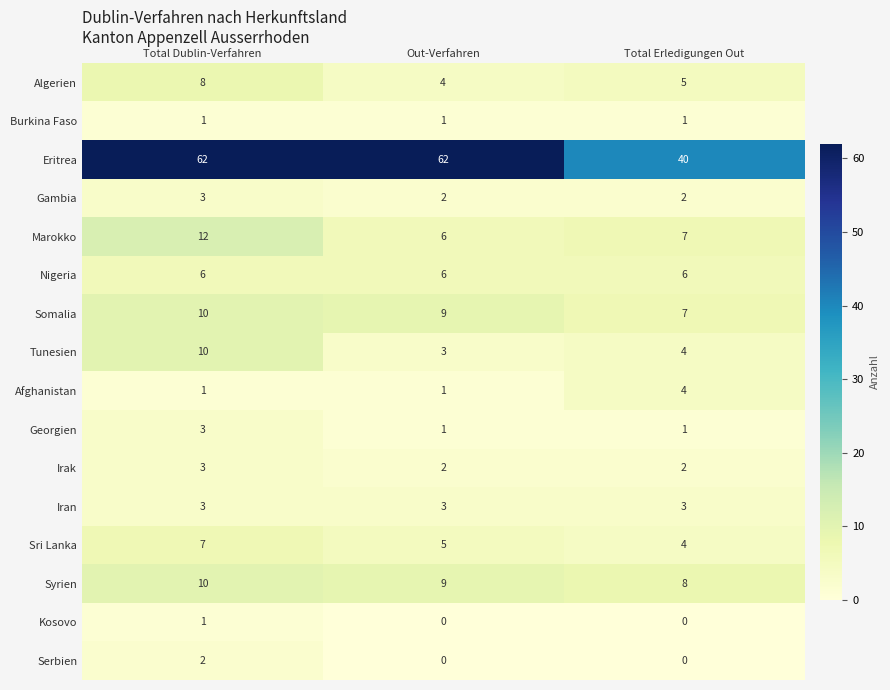

The value of Marokko at Out-Verfahren is 6. True or false?

True